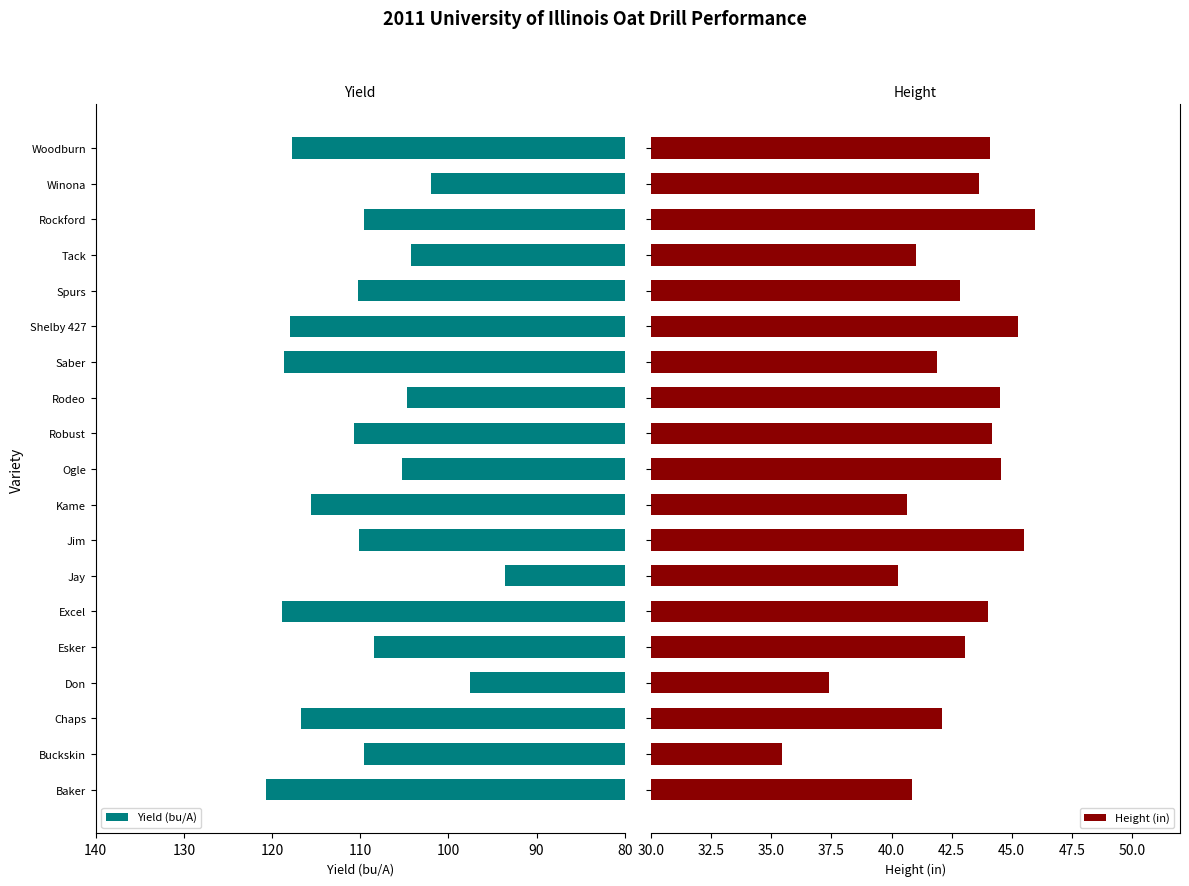

What is the minimum value for Yield (bu/A)?

93.6